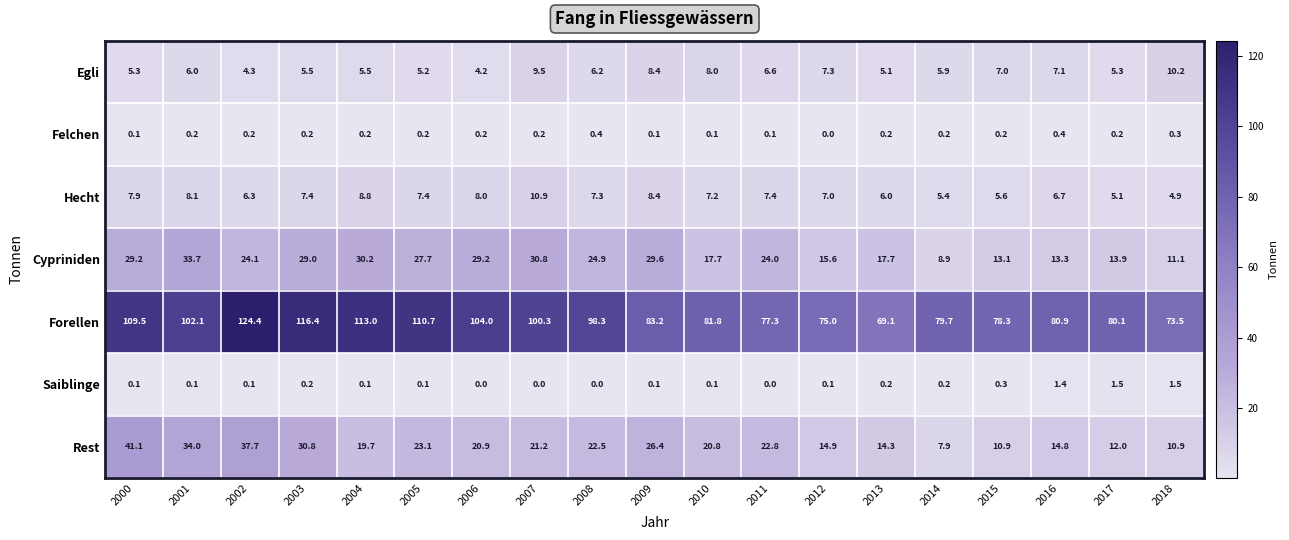

Which series has the largest total across all categories?

Forellen